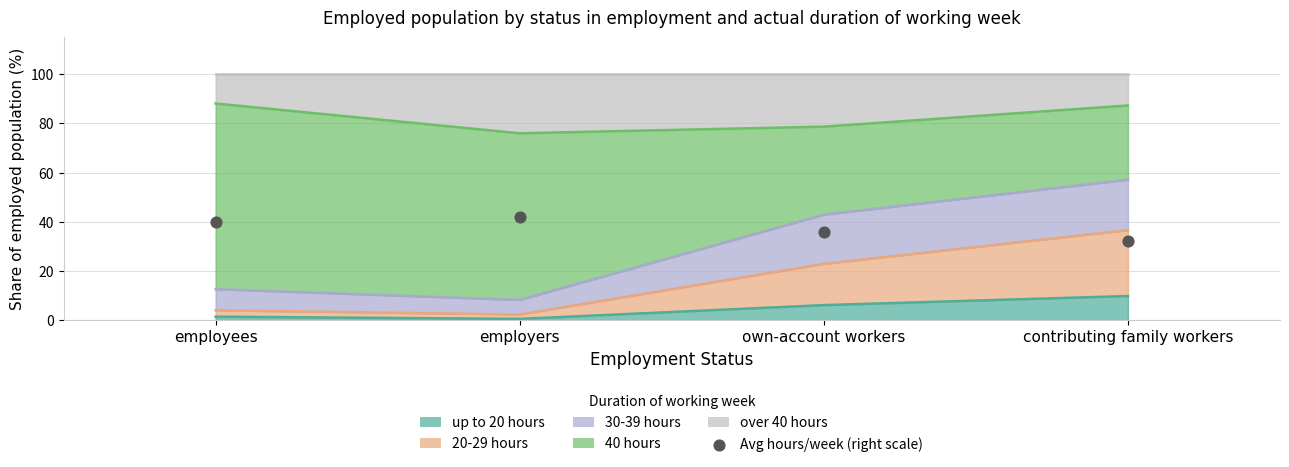

What is the change in value from employees to employers?

+2